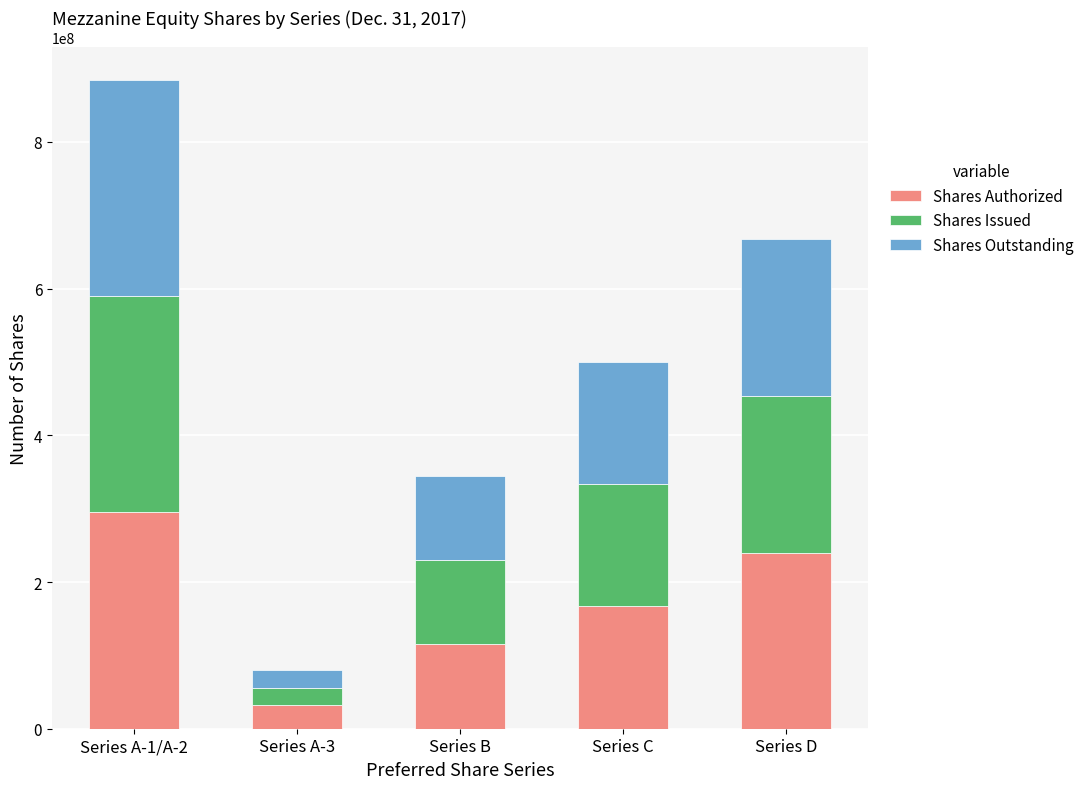

True or false: Shares Authorized has a value of 24573853 at Series B.

False